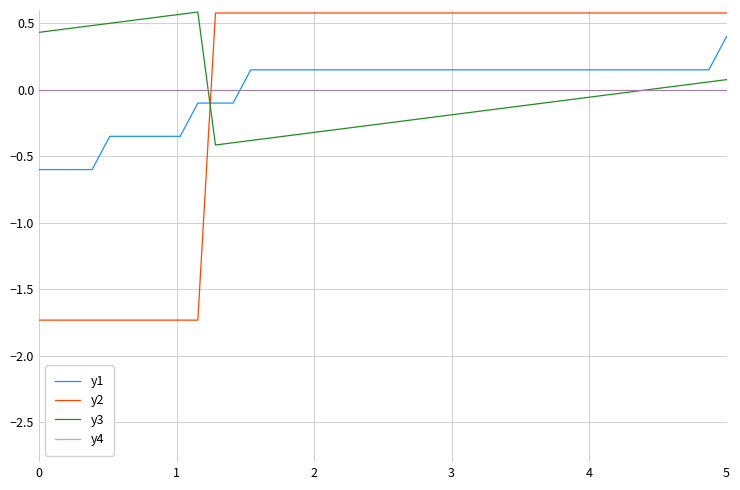

What is the lowest value of the y2 series?

-1.7